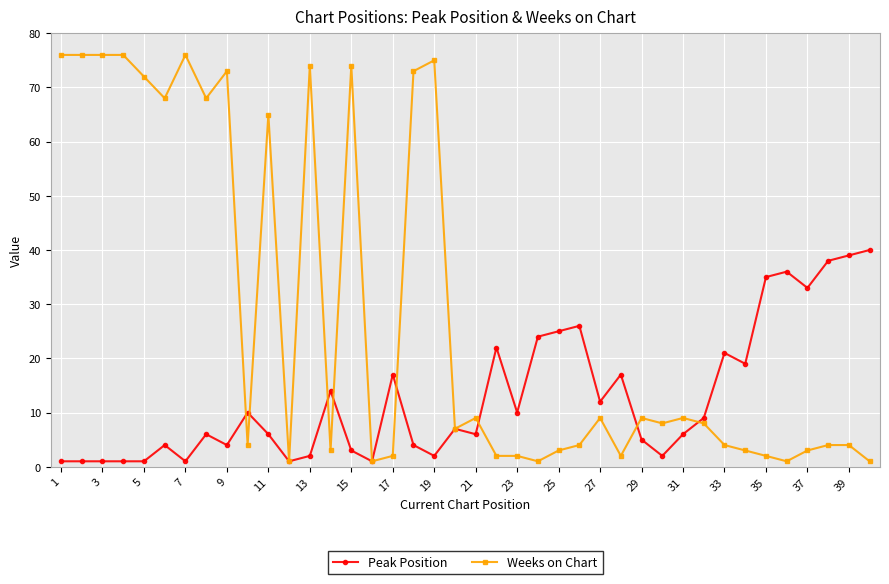

Which series has the largest total across all categories?

Weeks on Chart